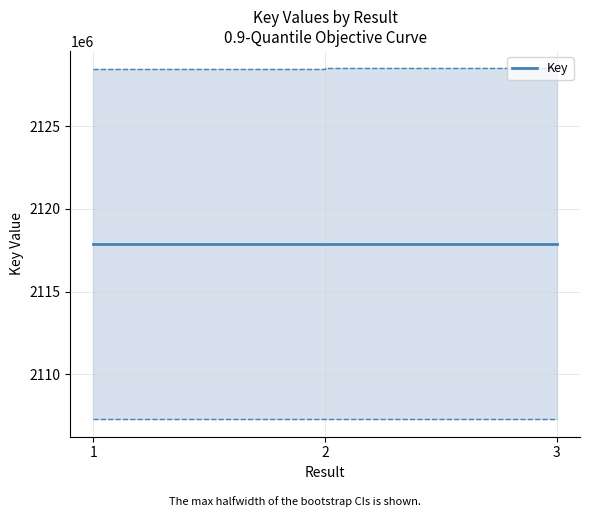

At which category does the chart reach its peak across all series?

2